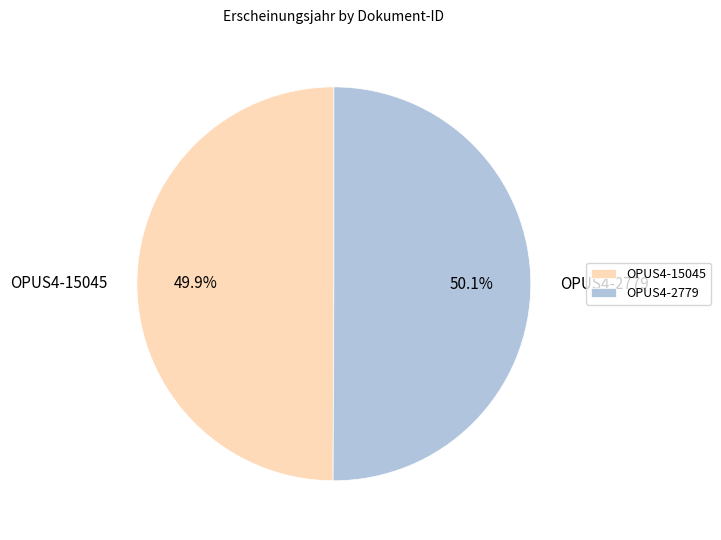

What percentage is the OPUS4-15045 slice, to the nearest percent?

50%